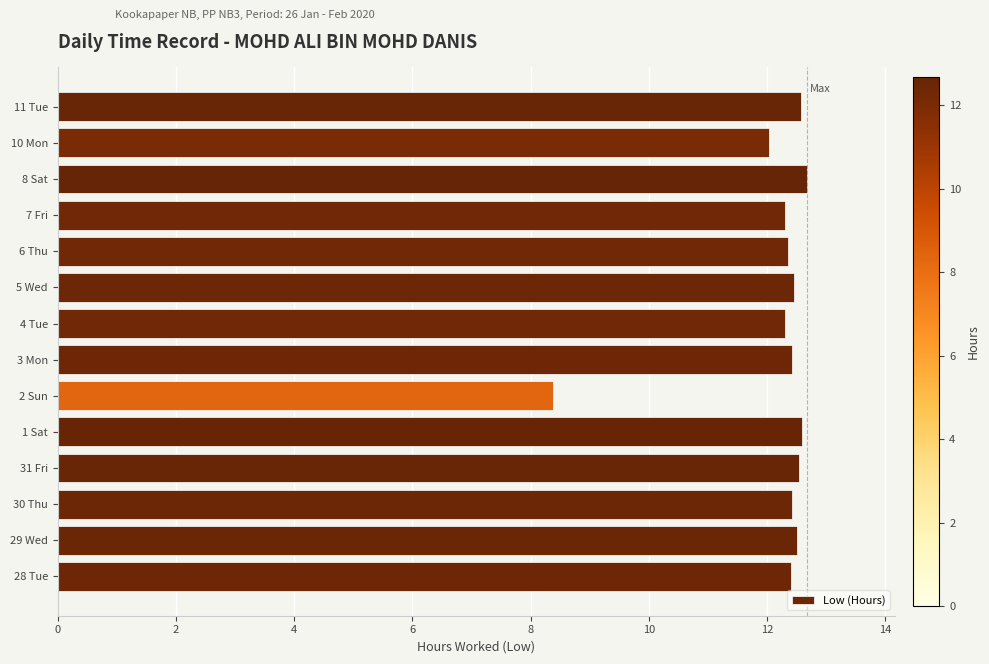

The value at 3 Mon is 5.8. True or false?

False